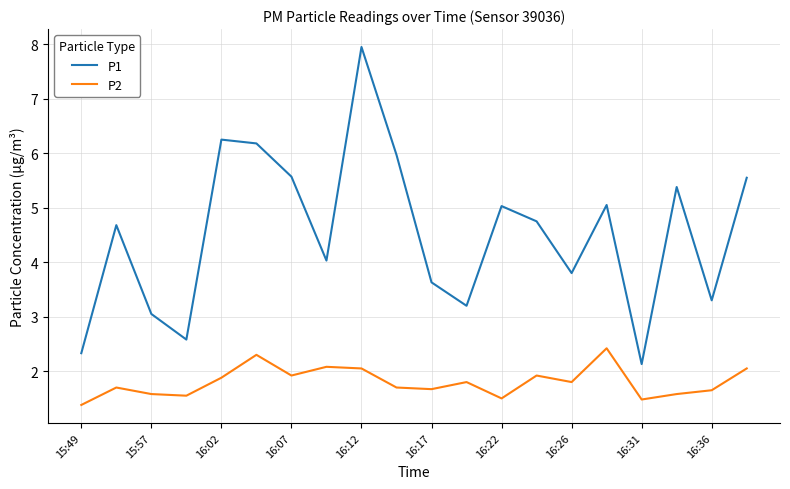

True or false: P1 and P2 cross at least once.

False